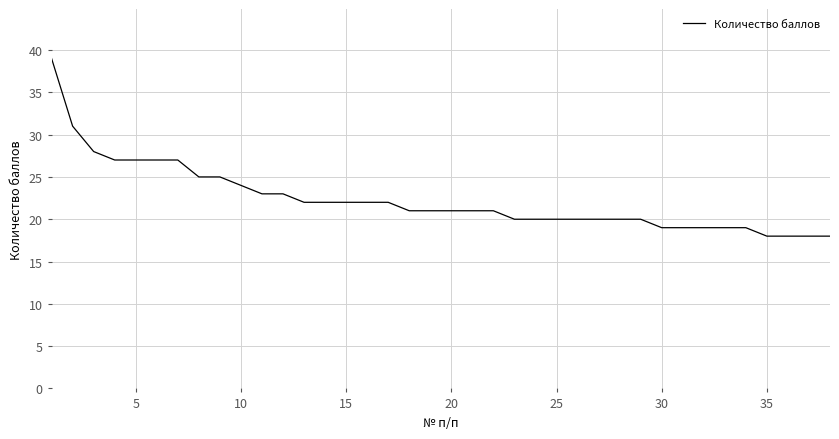

What is the greatest value displayed?

39